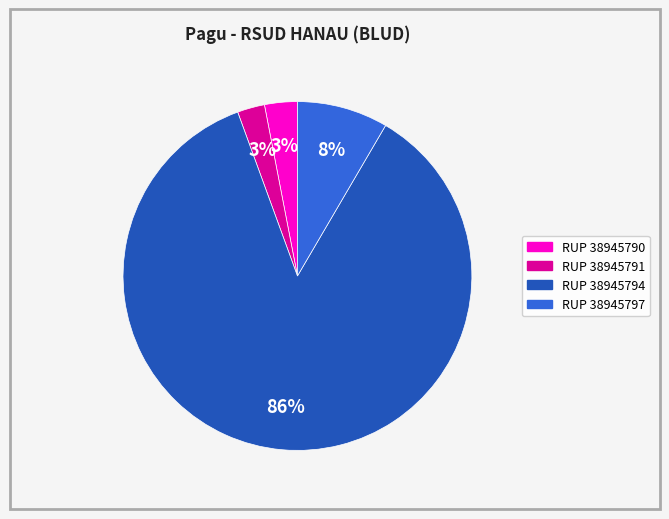

Count the number of slices in the pie.

4